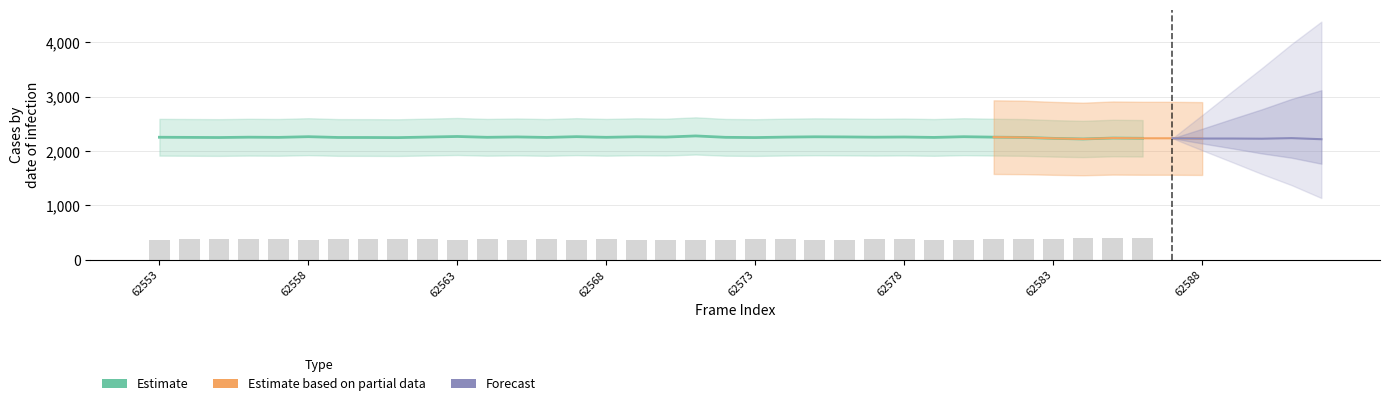

What is the maximum value shown in the chart?

2277.2